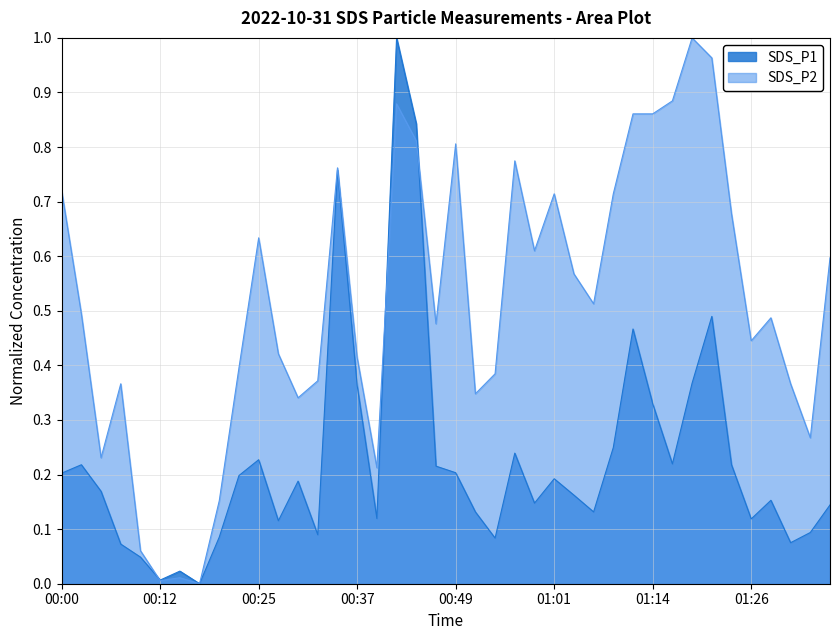

At 00:49, list the series in order from largest to smallest.

SDS_P2, SDS_P1